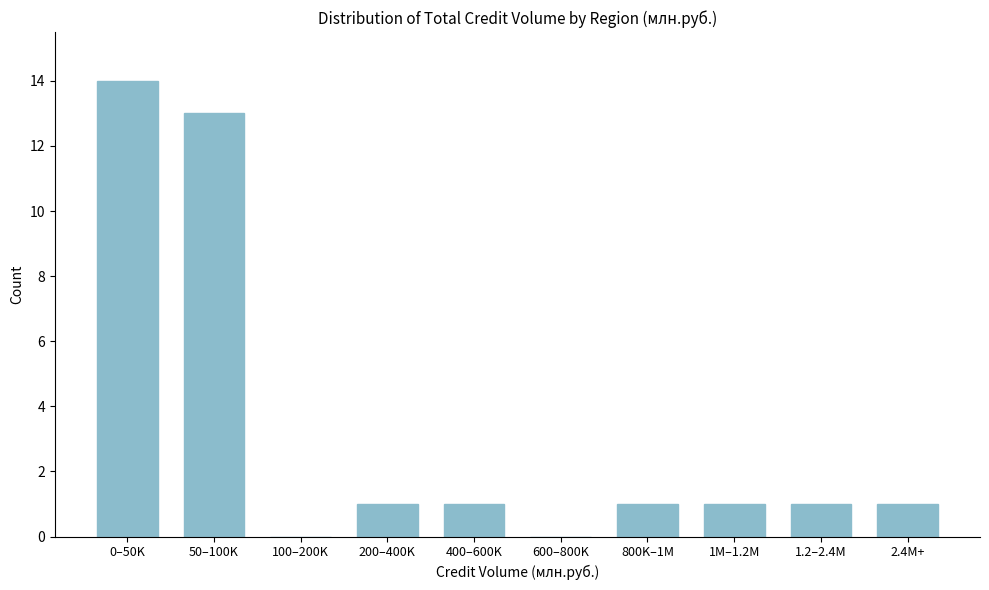

Reading right to left, what are all the values shown in this chart?

2.4M+=1	1.2–2.4M=1	1M–1.2M=1	800K–1M=1	600–800K=0	400–600K=1	200–400K=1	100–200K=0	50–100K=13	0–50K=14